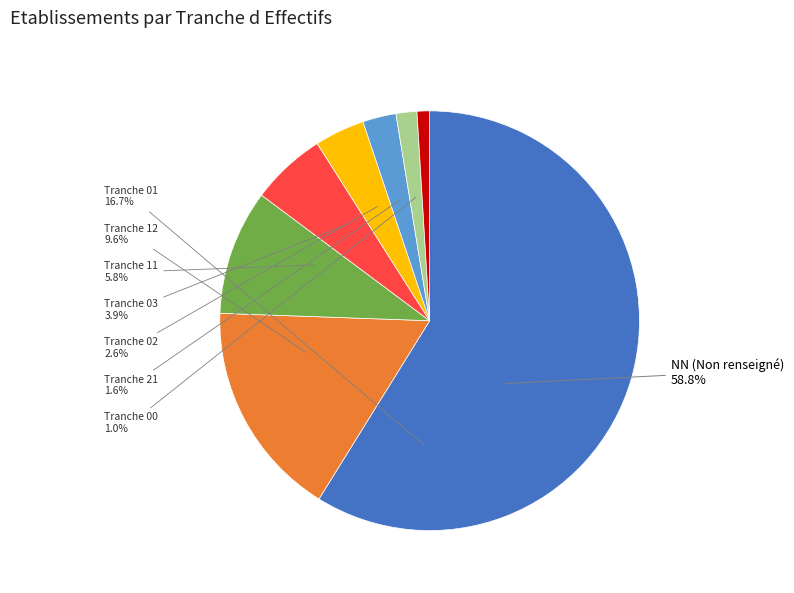

What is the change in value from NN to 11?

-165